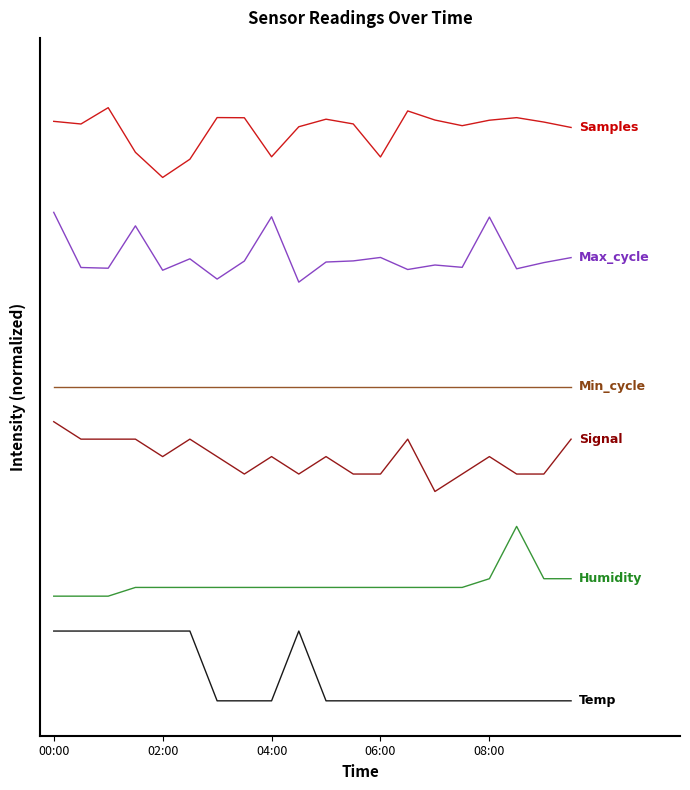

At which category does the chart reach its minimum across all series?

6